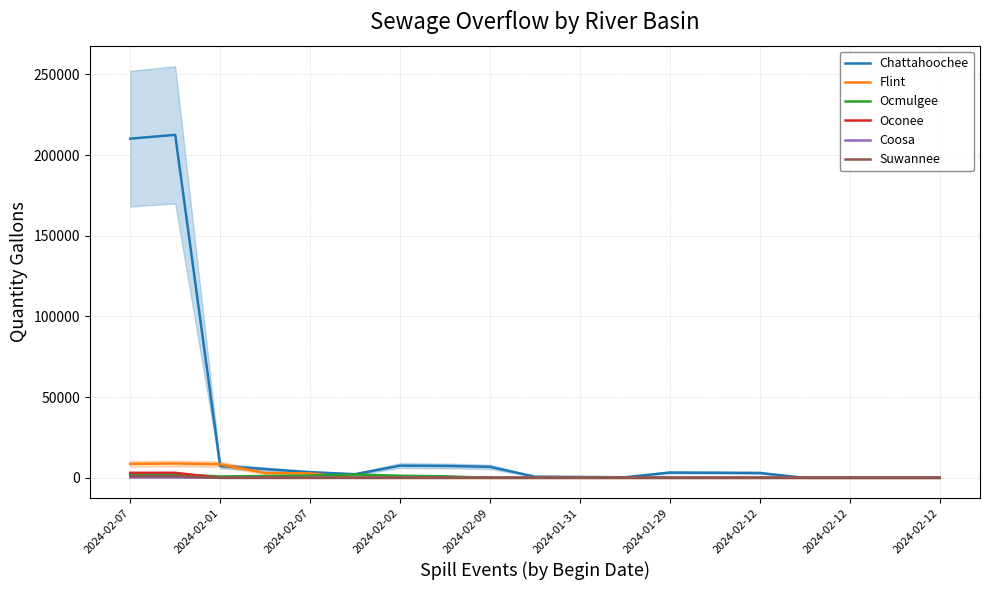

True or false: Suwannee has a value of 323.7 at 2024-02-09.

False